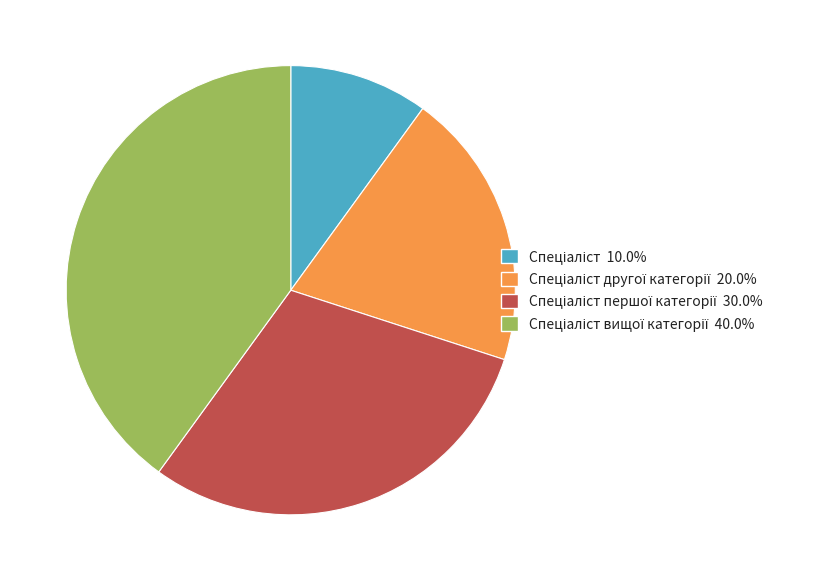

Is there a majority slice in this chart?

No